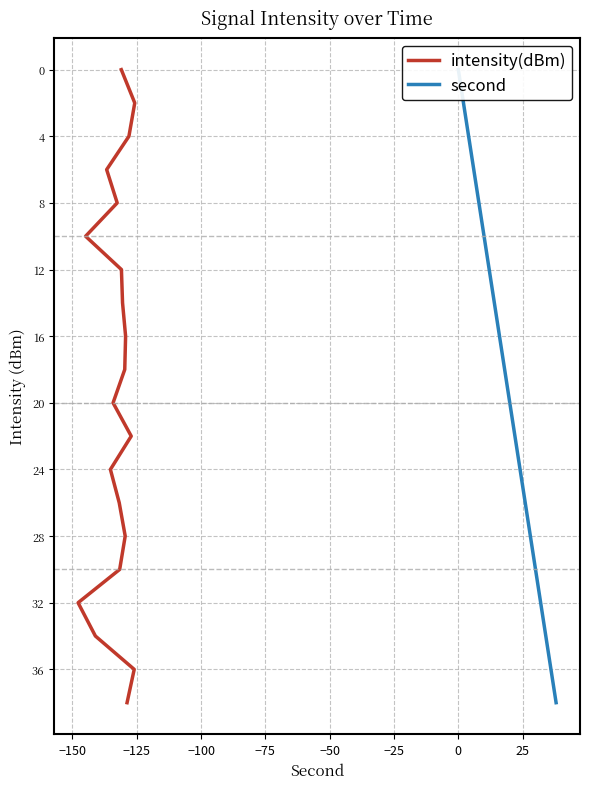

True or false: second and intensity(dBm) intersect in this chart.

False